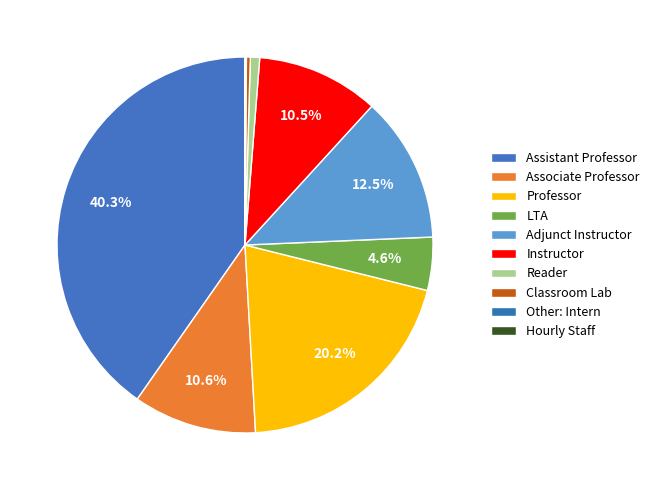

How much of the chart is everything except Other: Intern?

99.9%